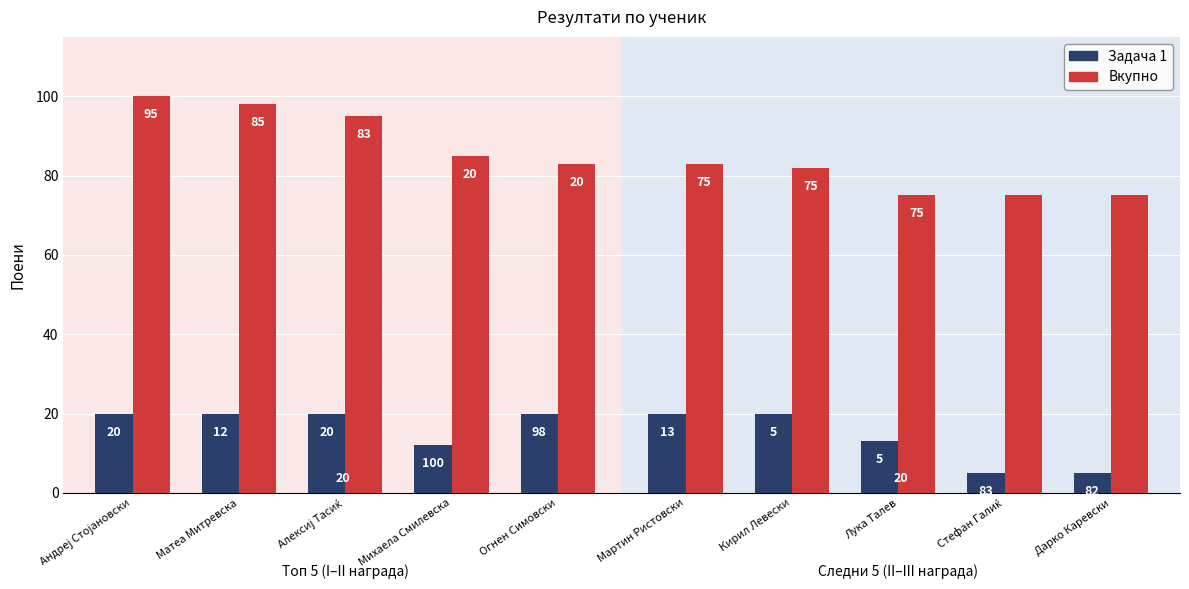

What is the value of the Вкупно bar at the 2nd from the left?

98